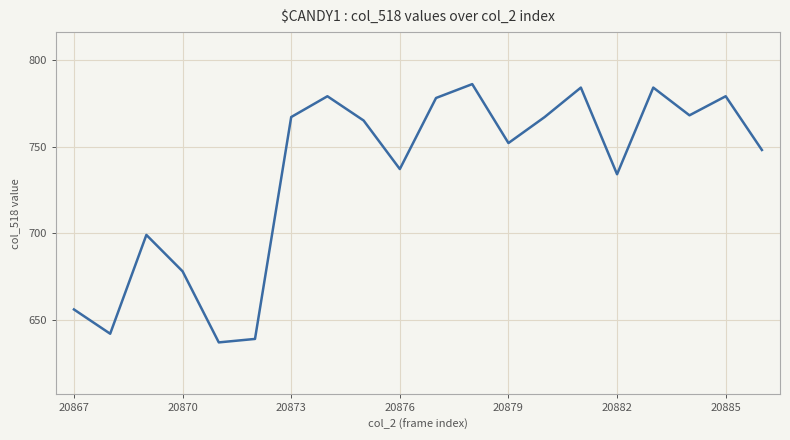

What is the maximum value shown in the chart?

786